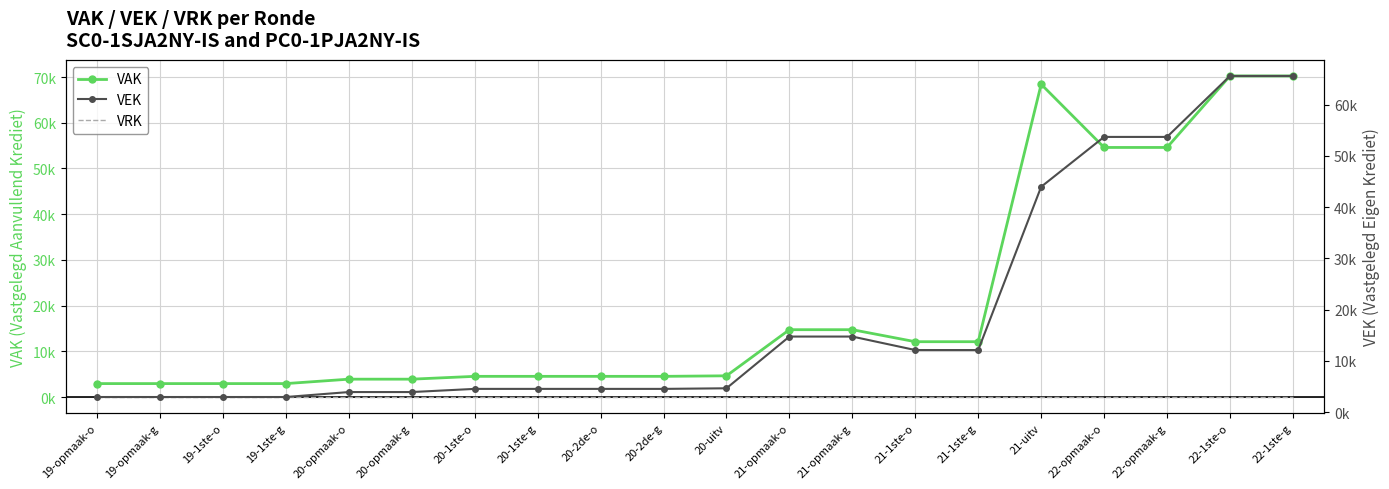

At which label is VEK closest to 34254?

21-uitv